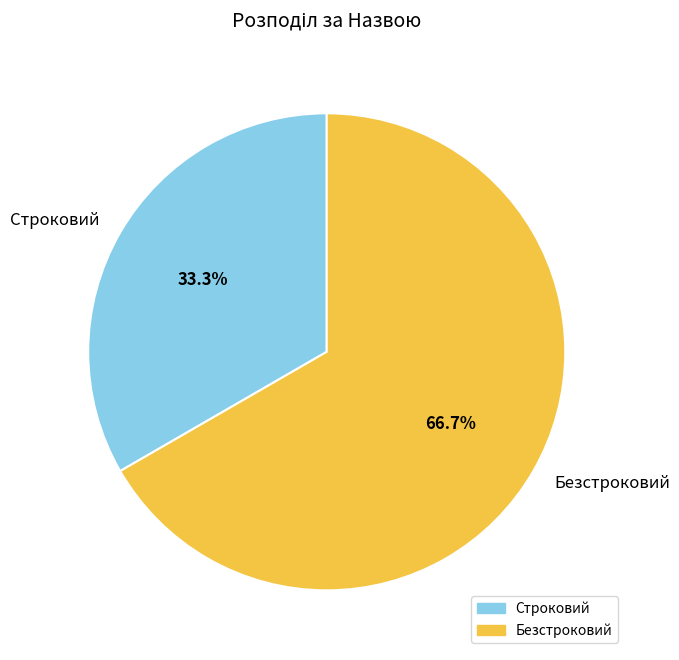

Is the sum of Безстроковий and Строковий greater than half?

Yes